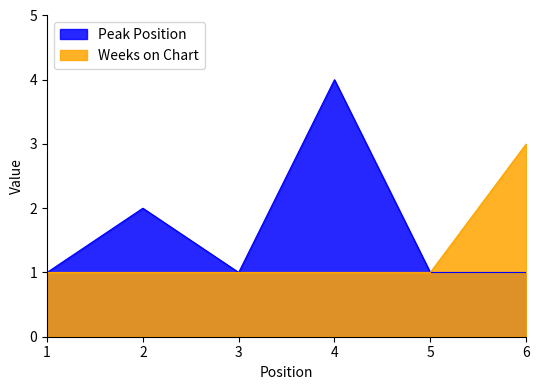

Reading right to left, list all the values displayed in this chart.

Peak Position: 1	1	4	1	2	1
Weeks on Chart: 3	1	1	1	1	1